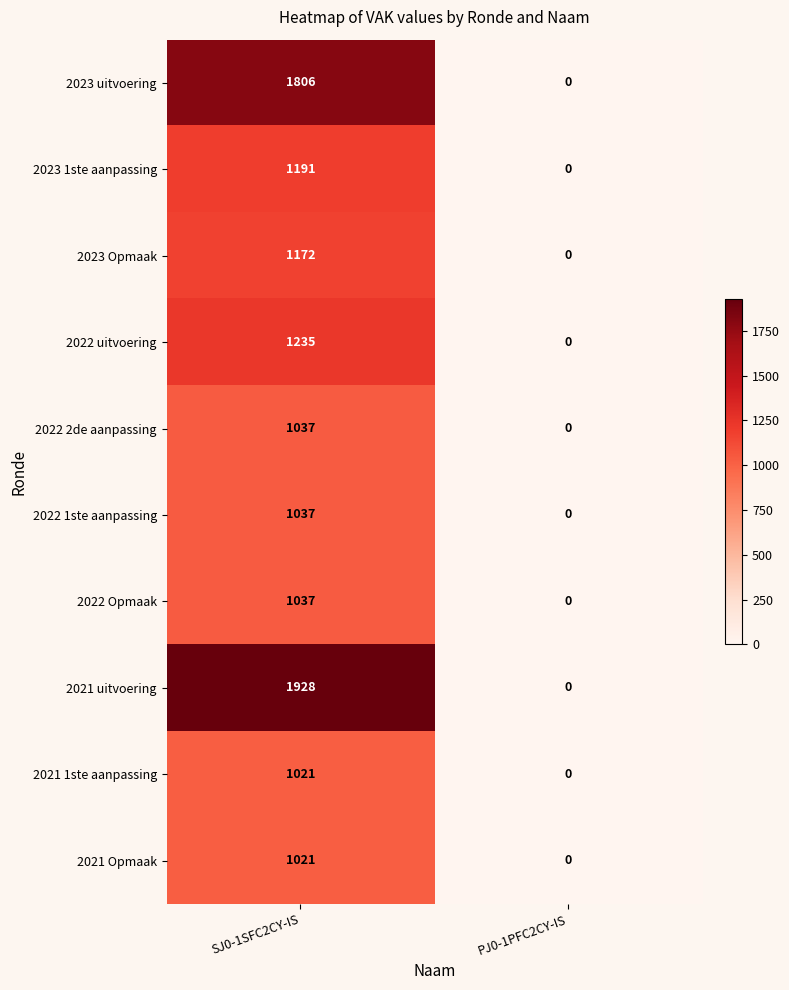

Reading left to right, extract all data points from this chart.

2023 uitvoering: SJ0-1SFC2CY-IS=1806	PJ0-1PFC2CY-IS=0
2023 1ste aanpassing: SJ0-1SFC2CY-IS=1191	PJ0-1PFC2CY-IS=0
2023 Opmaak: SJ0-1SFC2CY-IS=1172	PJ0-1PFC2CY-IS=0
2022 uitvoering: SJ0-1SFC2CY-IS=1235	PJ0-1PFC2CY-IS=0
2022 2de aanpassing: SJ0-1SFC2CY-IS=1037	PJ0-1PFC2CY-IS=0
2022 1ste aanpassing: SJ0-1SFC2CY-IS=1037	PJ0-1PFC2CY-IS=0
2022 Opmaak: SJ0-1SFC2CY-IS=1037	PJ0-1PFC2CY-IS=0
2021 uitvoering: SJ0-1SFC2CY-IS=1928	PJ0-1PFC2CY-IS=0
2021 1ste aanpassing: SJ0-1SFC2CY-IS=1021	PJ0-1PFC2CY-IS=0
2021 Opmaak: SJ0-1SFC2CY-IS=1021	PJ0-1PFC2CY-IS=0